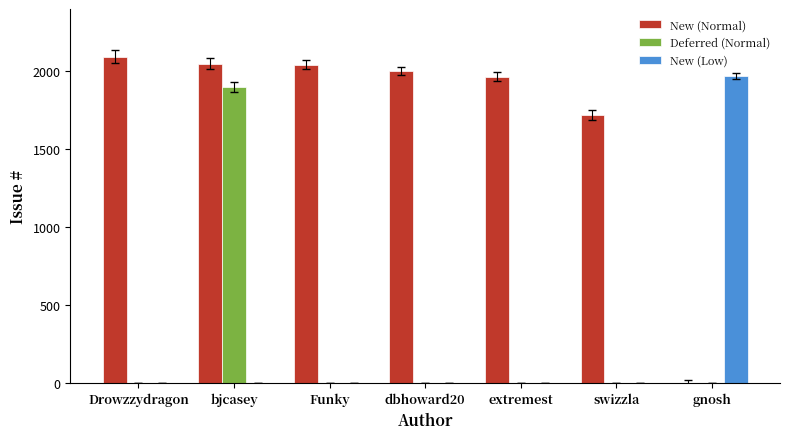

At which label does New (Low) reach its peak?

gnosh